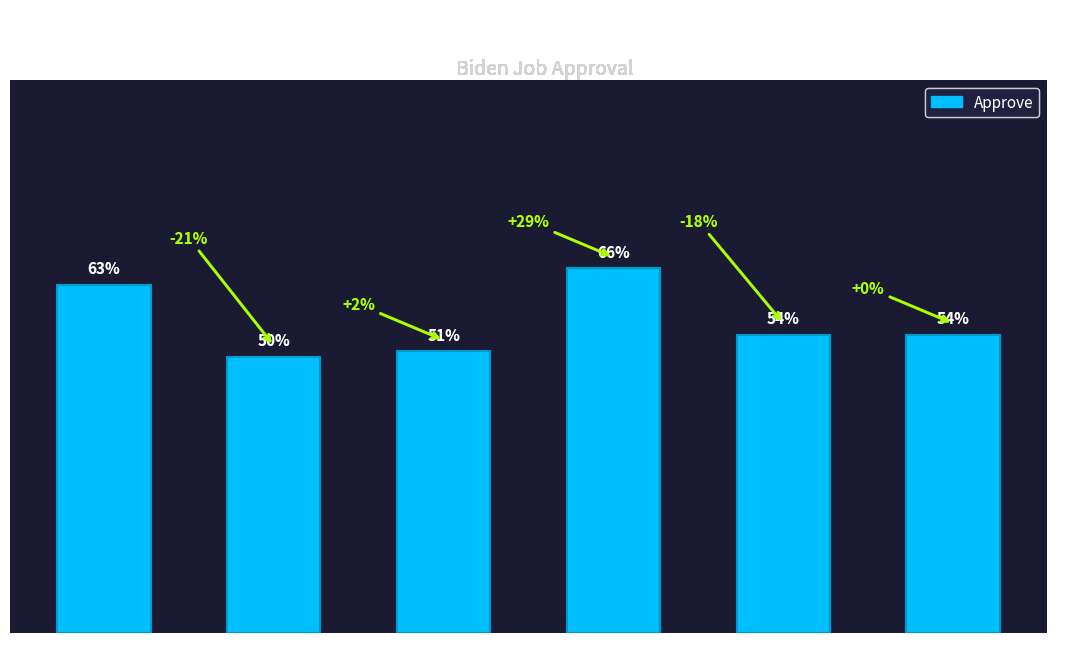

Does the chart contain any negative values?

No